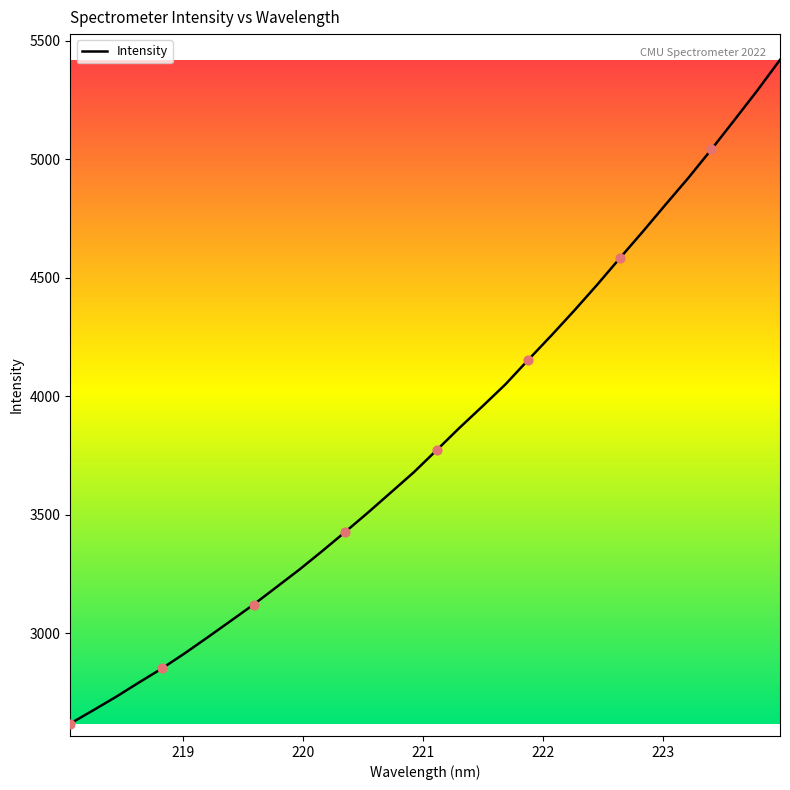

What is the smallest value displayed?

2619.4